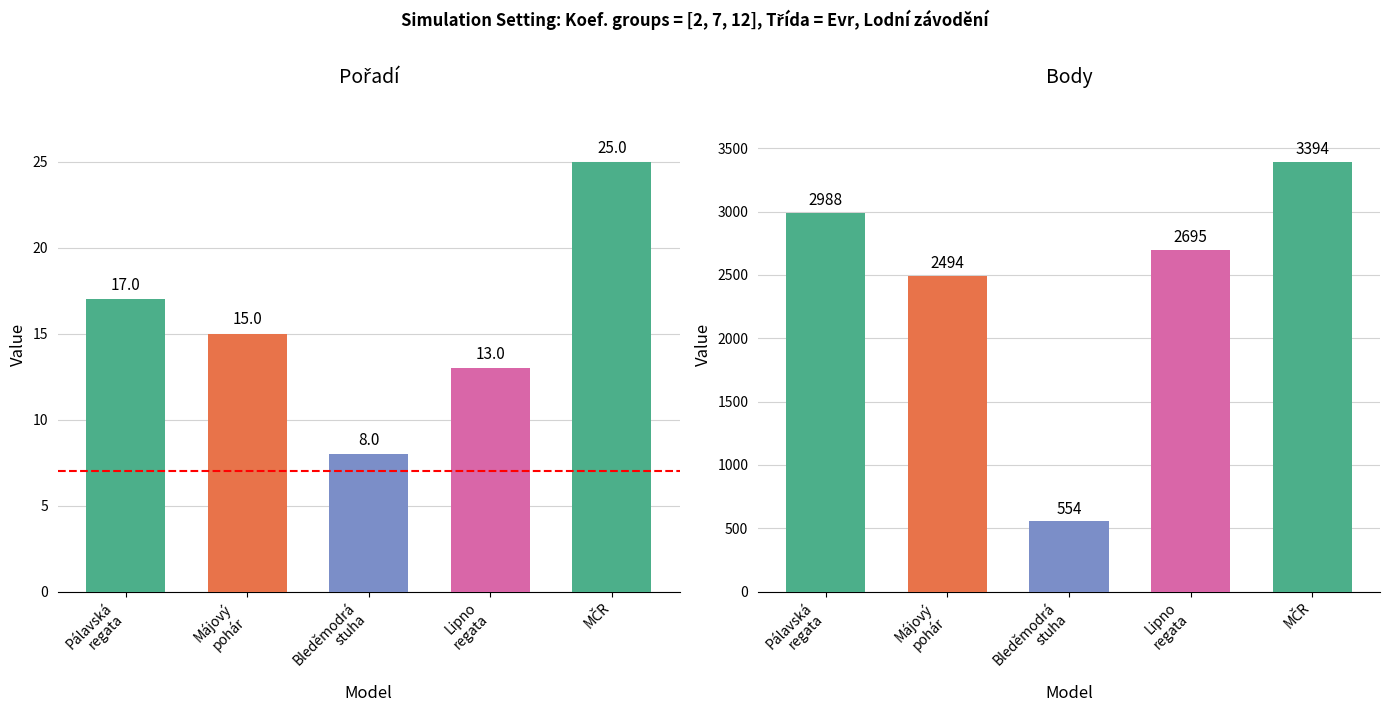

Rank the categories by Pořadí value from highest to lowest.

MČR, Pálavská
regata, Májový
pohár, Lipno
regata, Bleděmodrá
stuha